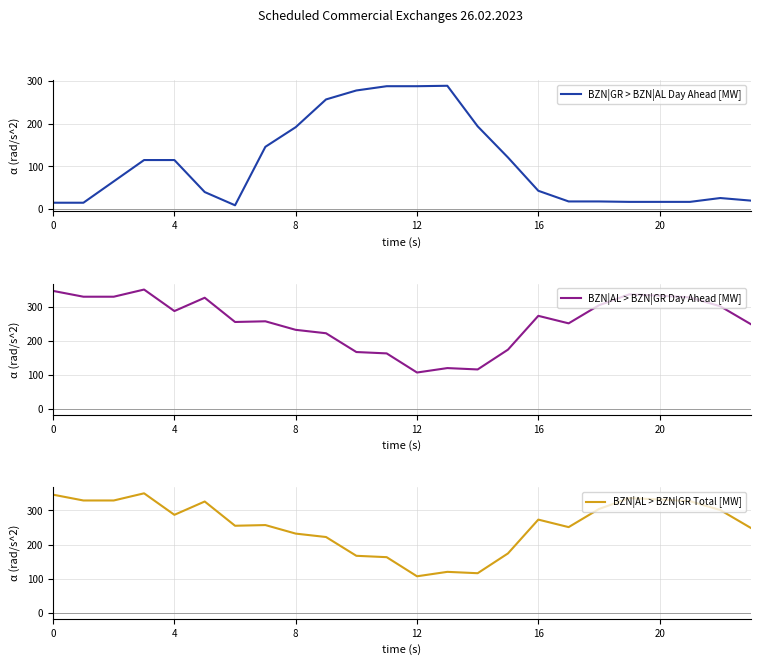

Is it true that BZN|GR > BZN|AL Day Ahead [MW] equals 15 at 0?

True